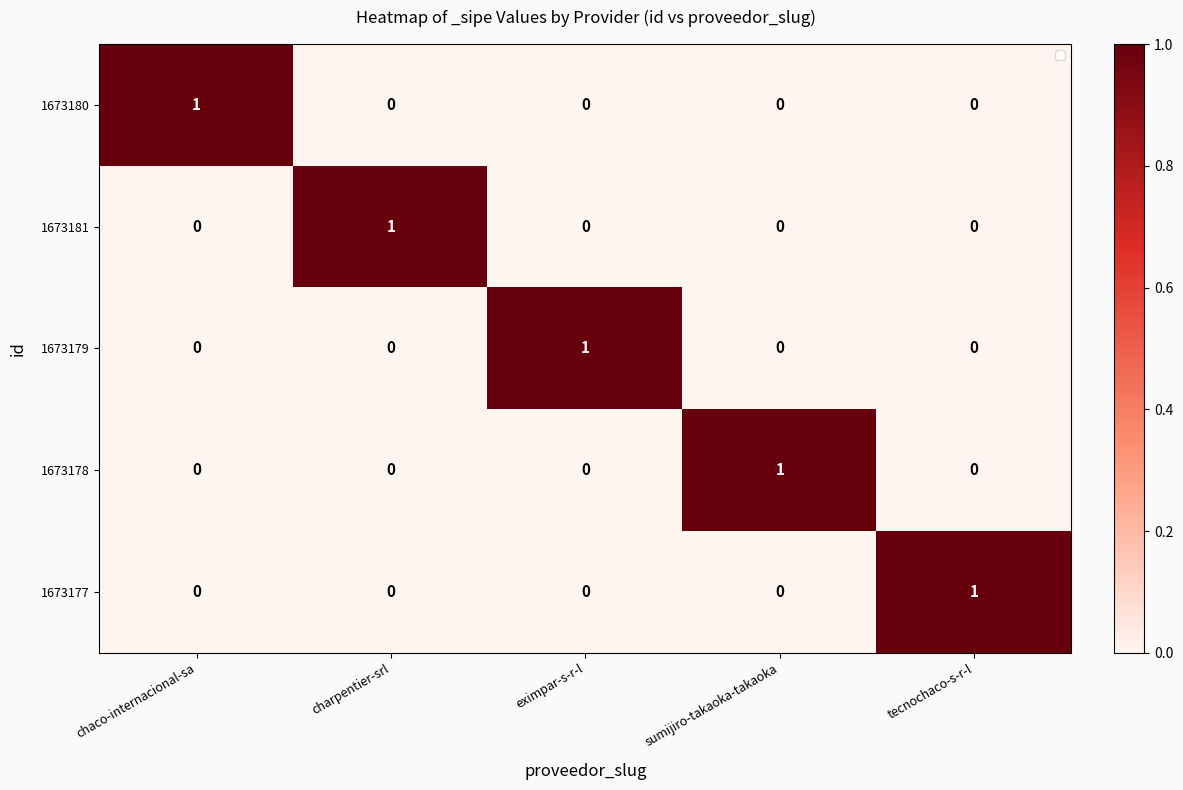

Reading left to right, extract all data points from this chart.

1673180: chaco-internacional-sa=1	charpentier-srl=0	eximpar-s-r-l=0	sumijiro-takaoka-takaoka=0	tecnochaco-s-r-l=0
1673181: chaco-internacional-sa=0	charpentier-srl=1	eximpar-s-r-l=0	sumijiro-takaoka-takaoka=0	tecnochaco-s-r-l=0
1673179: chaco-internacional-sa=0	charpentier-srl=0	eximpar-s-r-l=1	sumijiro-takaoka-takaoka=0	tecnochaco-s-r-l=0
1673178: chaco-internacional-sa=0	charpentier-srl=0	eximpar-s-r-l=0	sumijiro-takaoka-takaoka=1	tecnochaco-s-r-l=0
1673177: chaco-internacional-sa=0	charpentier-srl=0	eximpar-s-r-l=0	sumijiro-takaoka-takaoka=0	tecnochaco-s-r-l=1